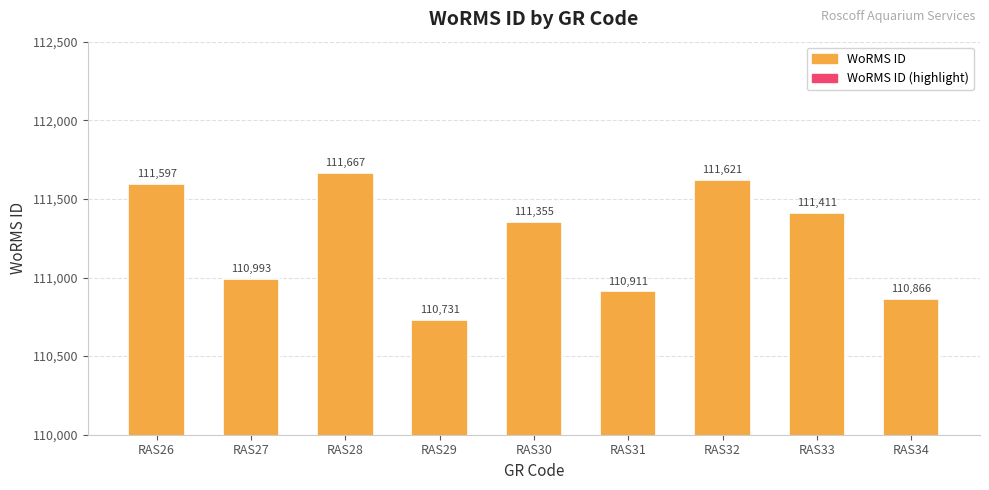

What is the greatest value displayed?

111667.0